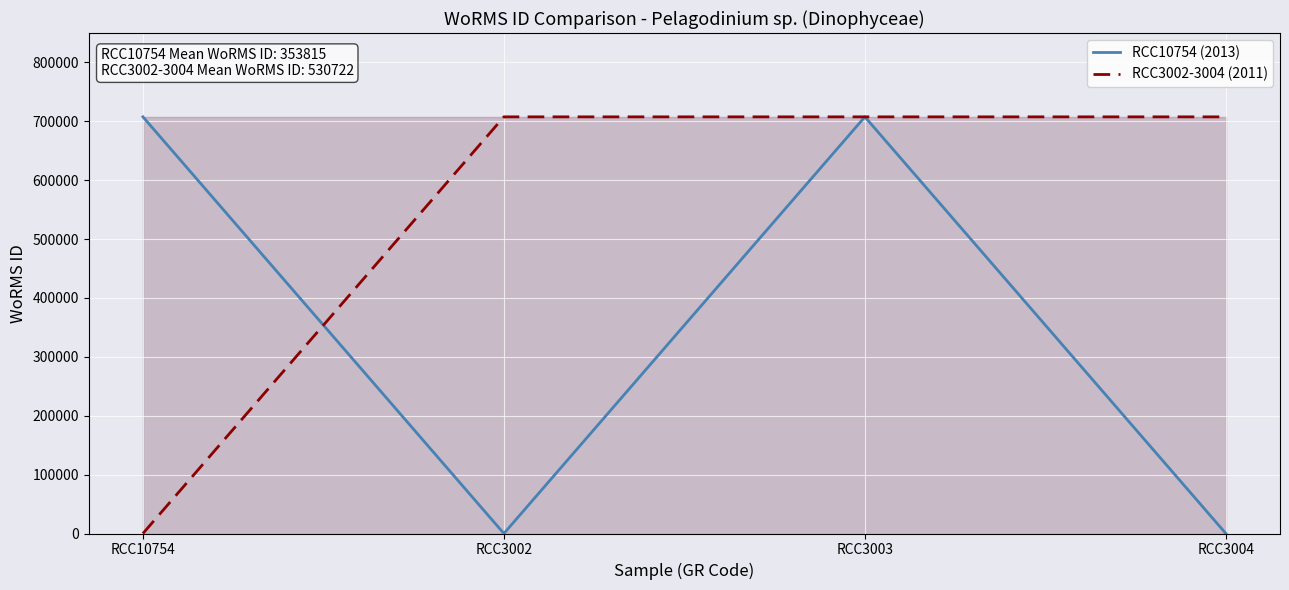

True or false: RCC3002-3004 (2011) has a value of 944560 at RCC3003.

False